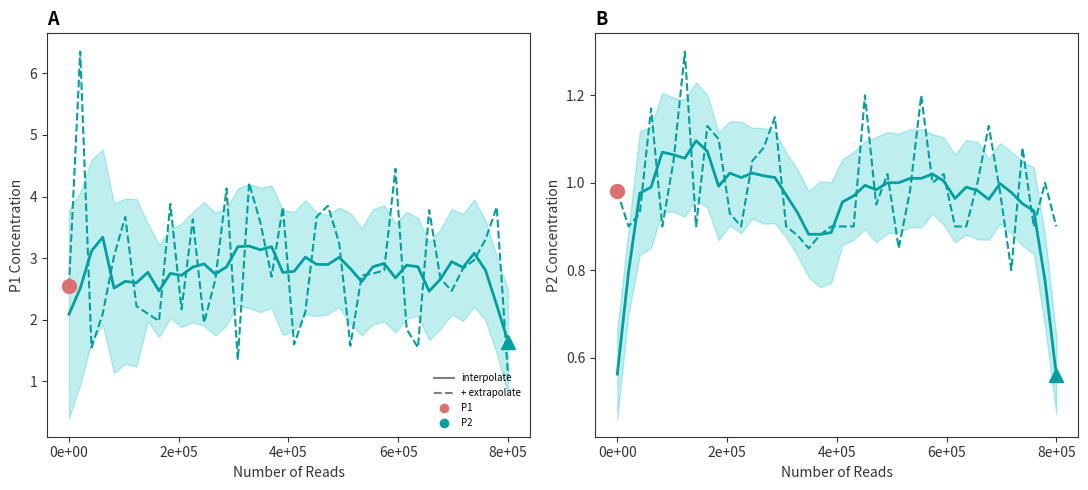

What is the difference between the + extrapolate values at 19 and 13?

0.2